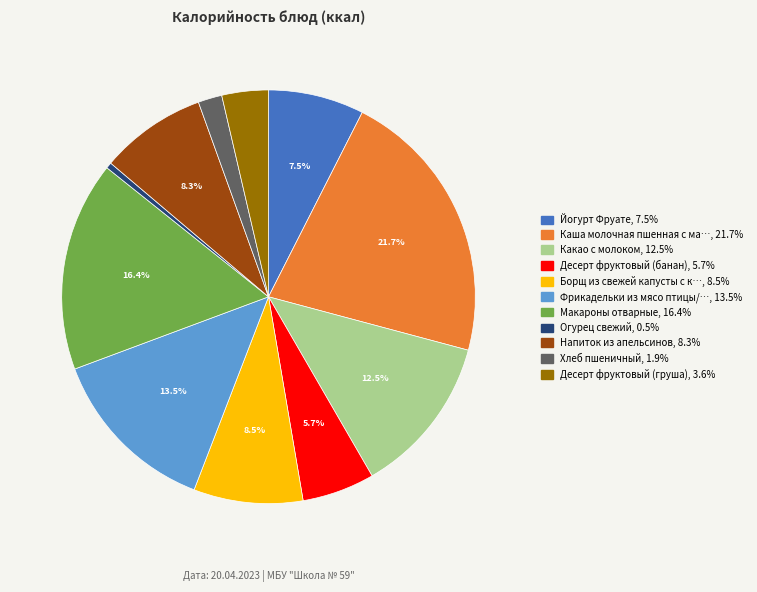

Does any single category account for the majority?

No